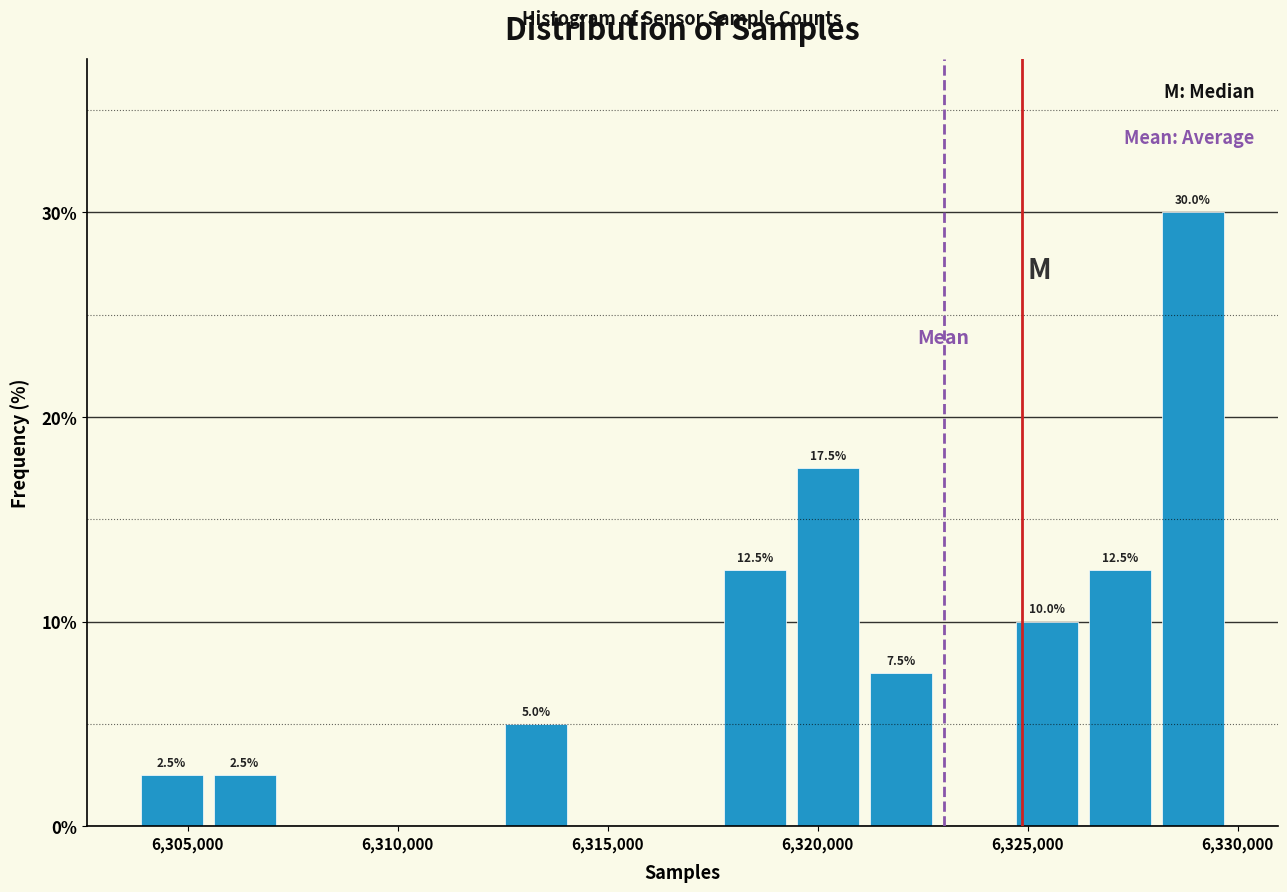

Read against the x-axis, roughly where is the centre of the tallest bar?

6329000